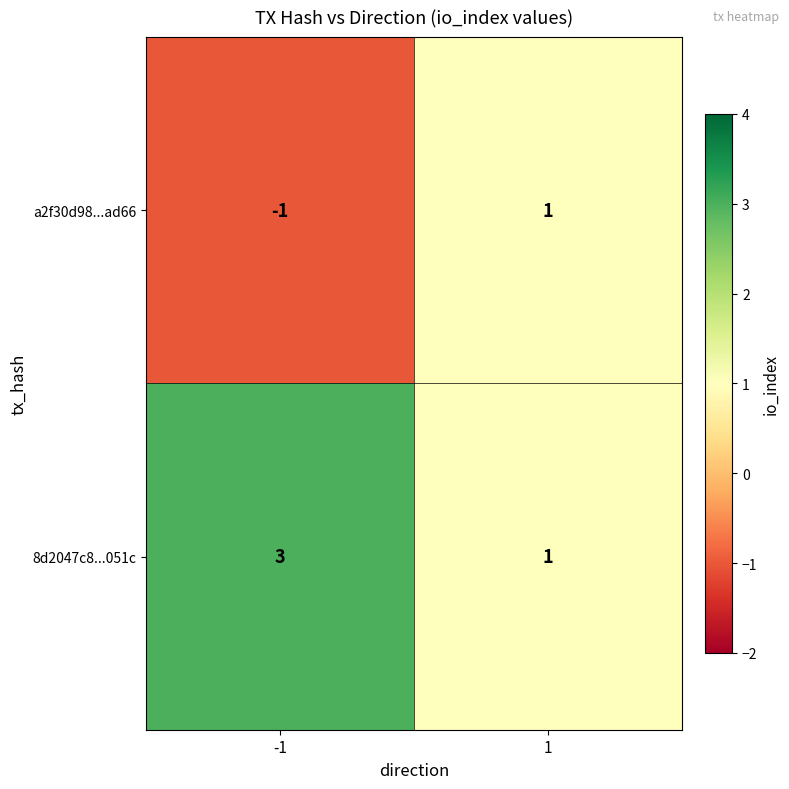

Read the 8d2047c8...051c value at -1.

3